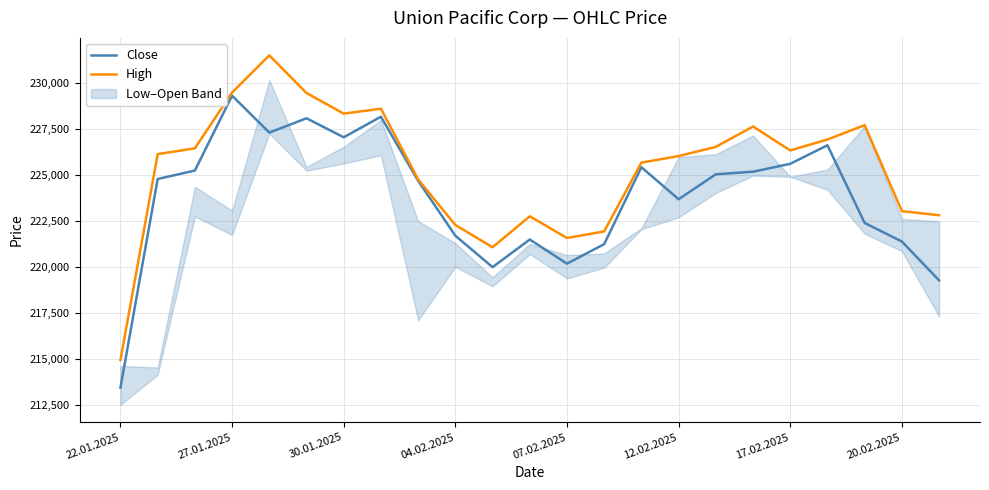

What is the label of the 3rd point from the right?

20